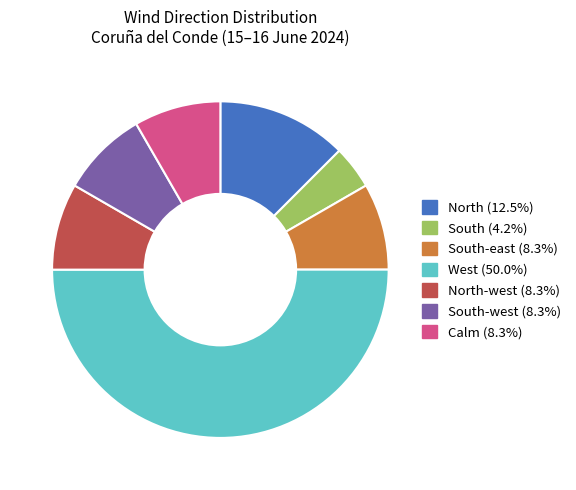

How many segments does this pie chart have?

7